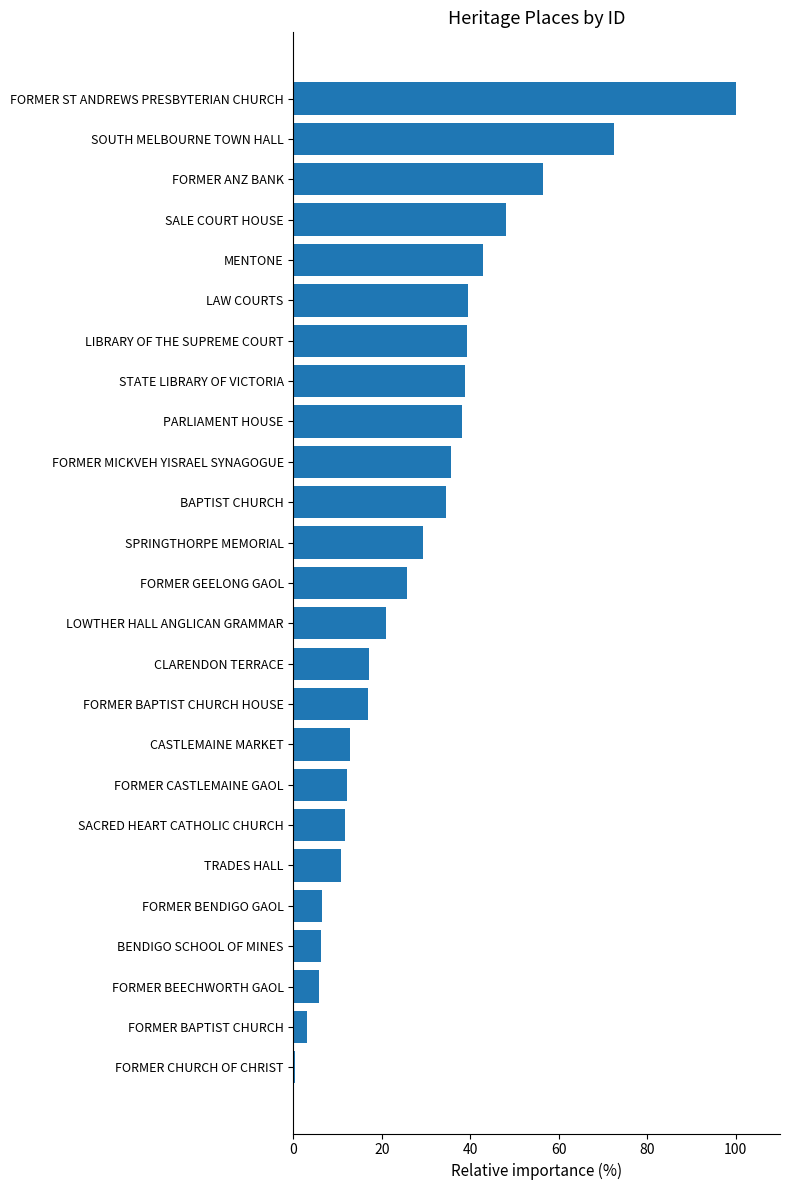

Which category has the lowest value across all series?

FORMER CHURCH OF CHRIST